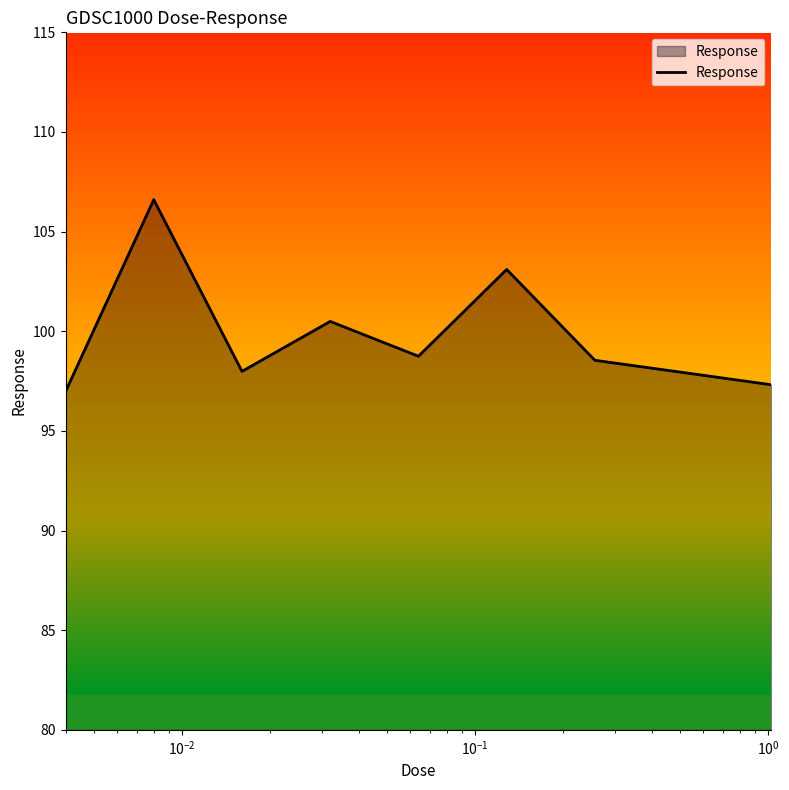

What is the minimum value shown in the chart?

97.0